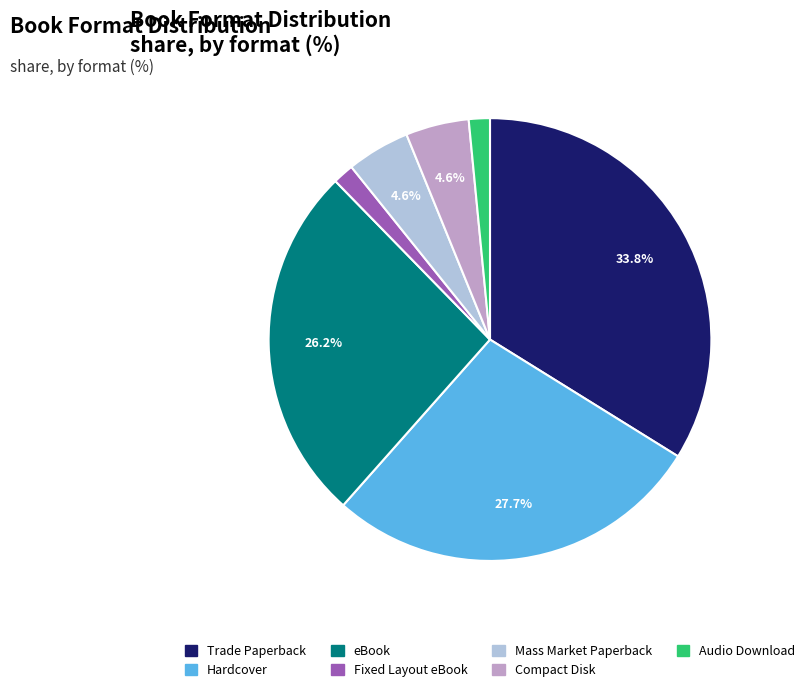

The Audio Download slice represents 2% of the pie. True or false?

True